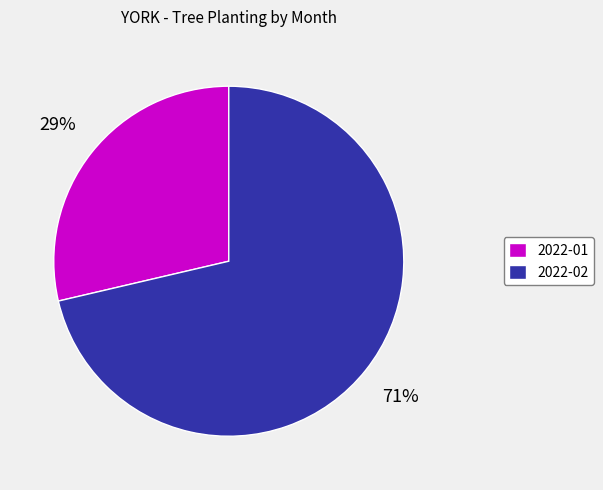

To the nearest percent, what portion does 2022-01 represent?

29%